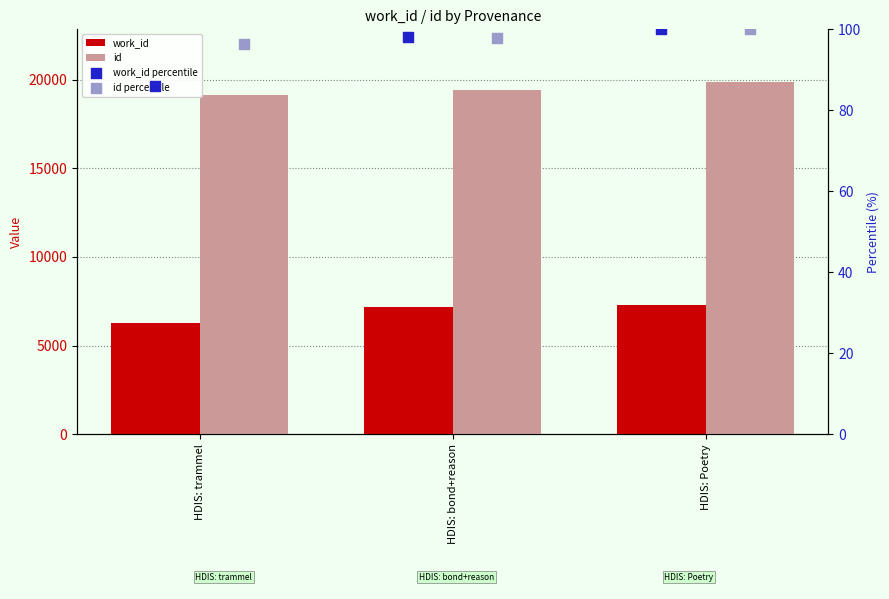

What is the total value across all series at HDIS: Poetry?

27354.0